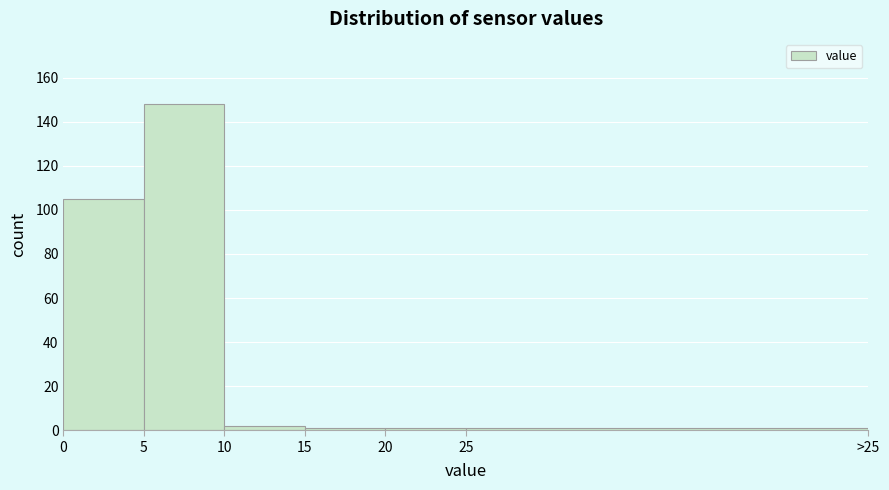

Reading left to right, extract all data points from this chart.

0=105	5=148	10=2	15=1	20=1	25=1